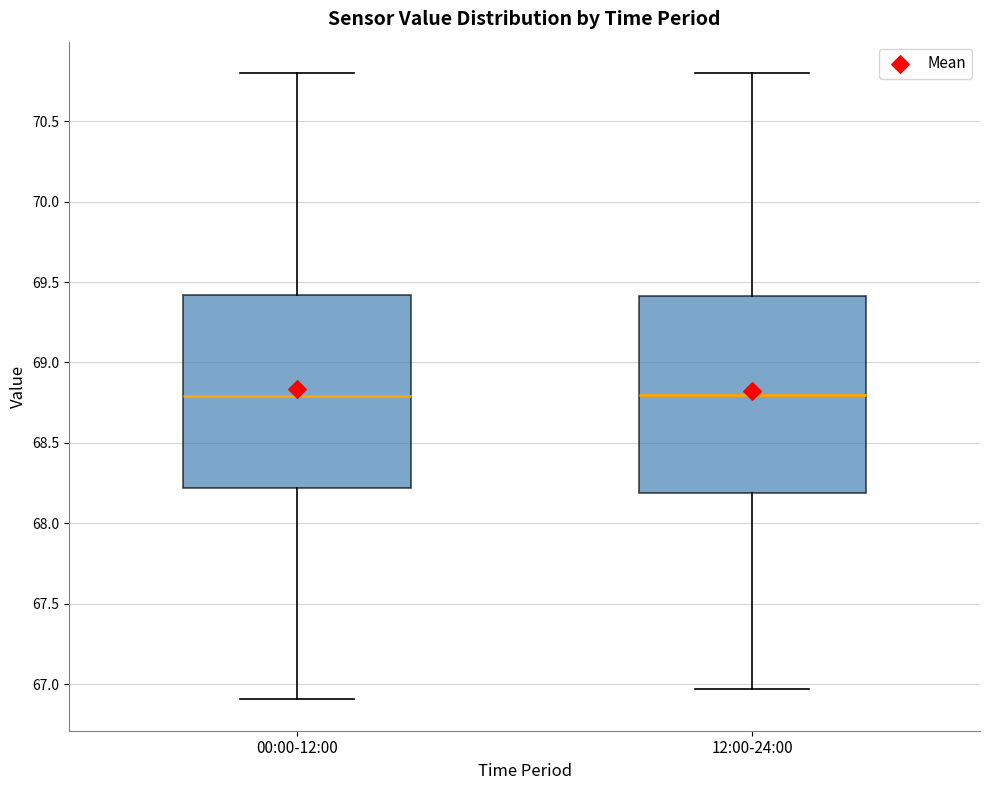

Where does the median line of the box for 12:00-24:00 sit on the y-axis? The values are not printed on the chart, so give them approximately, as read against the axis.

68.80